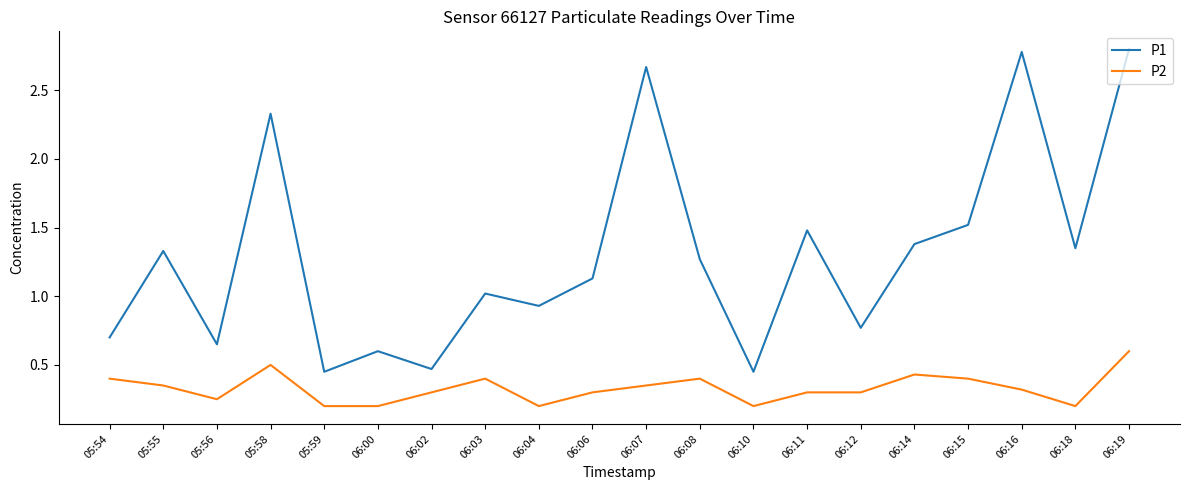

What is the highest value of the P1 series?

2.8